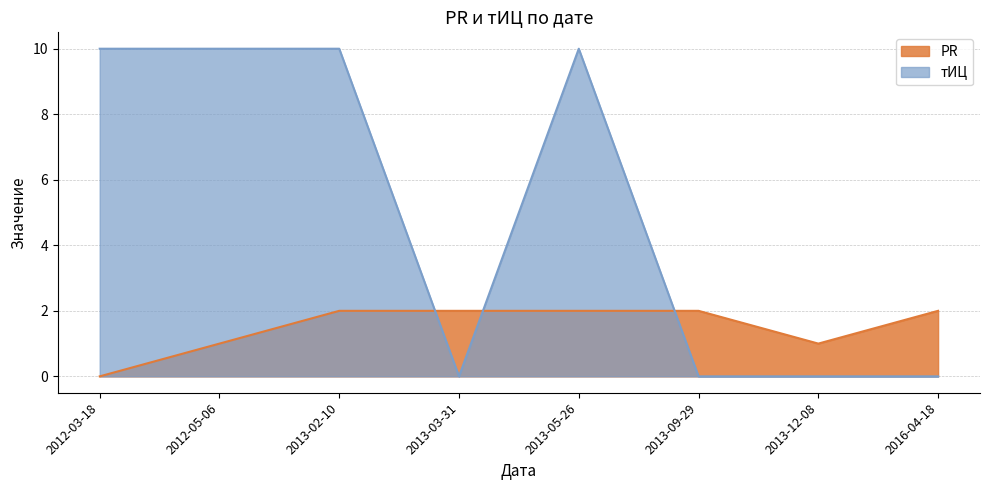

How many values in тИЦ are above zero?

4